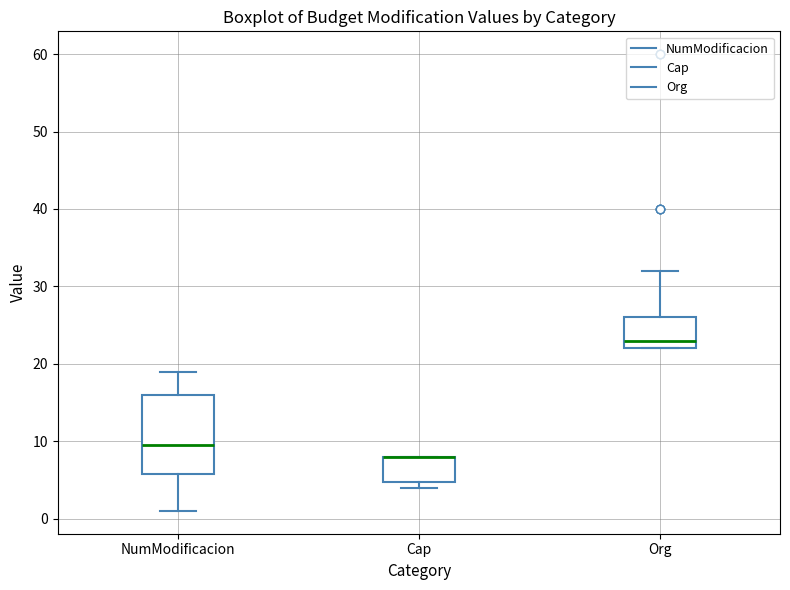

Reading left to right, read every box against the y-axis: the position of its median line, the range the box covers, and the ends of its whiskers. The values are not printed on the chart, so give them approximately, as read against the axis.

NumModificacion: median 10, box 6 to 16, whiskers 1 to 19
Cap: median 8 (drawn on the box's upper edge), box 5 to 8, whiskers 4 to 8
Org: median 23, box 22 to 26, whiskers 22 to 32